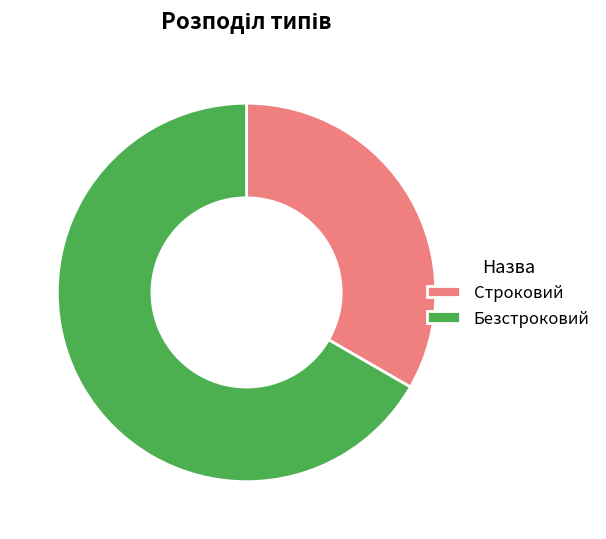

Count the number of slices in the pie.

2